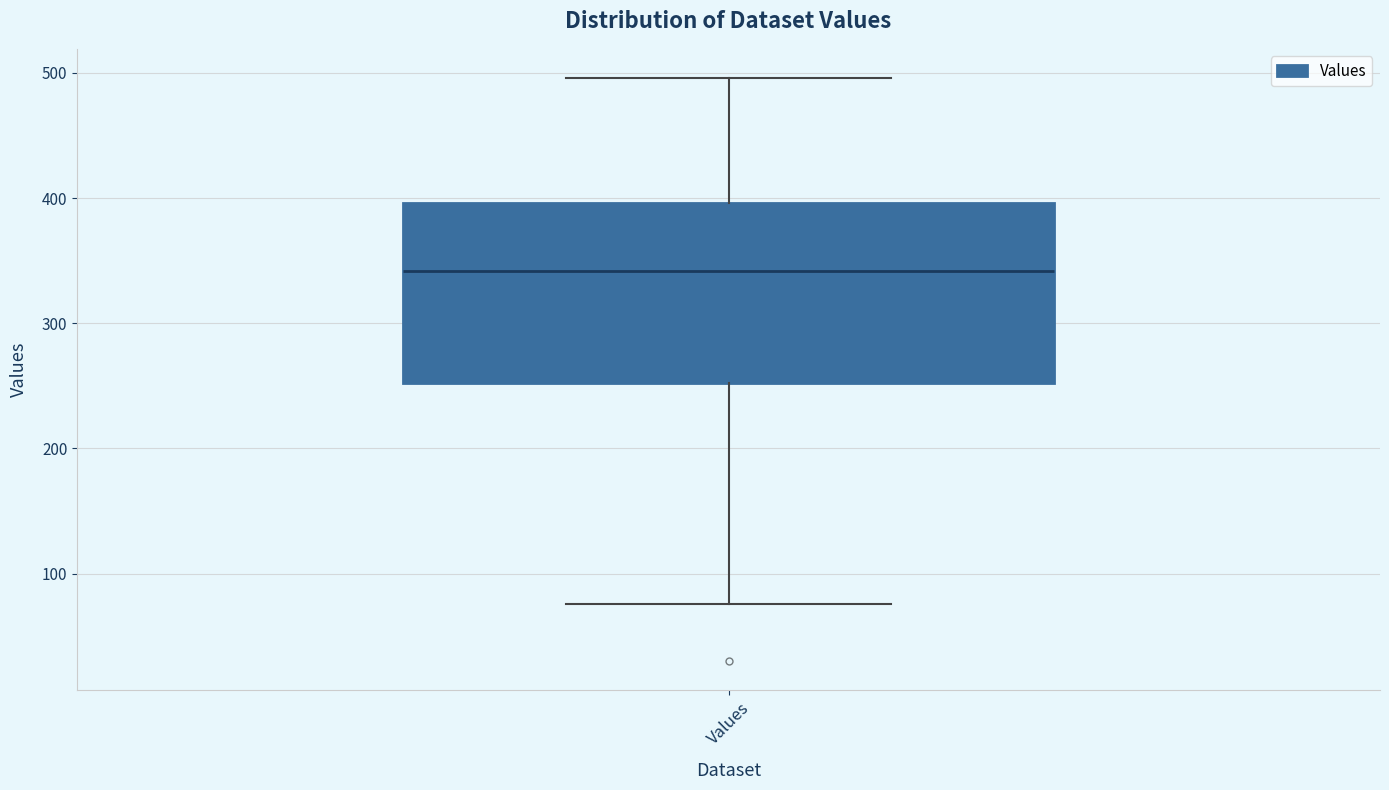

Read this box plot against the y-axis: the position of the median line, the range covered by the box, and the ends of both whiskers. The values are not printed on the chart, so give them approximately, as read against the axis.

median 340, box 250 to 400, whiskers 80 to 500